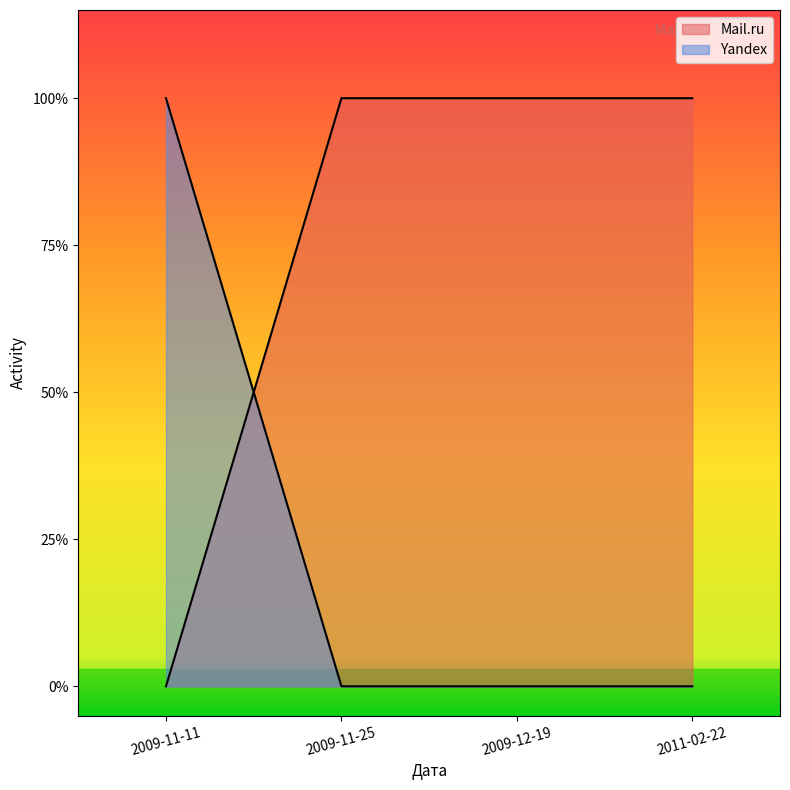

The value of Yandex at 2009-11-11 is 1. True or false?

False